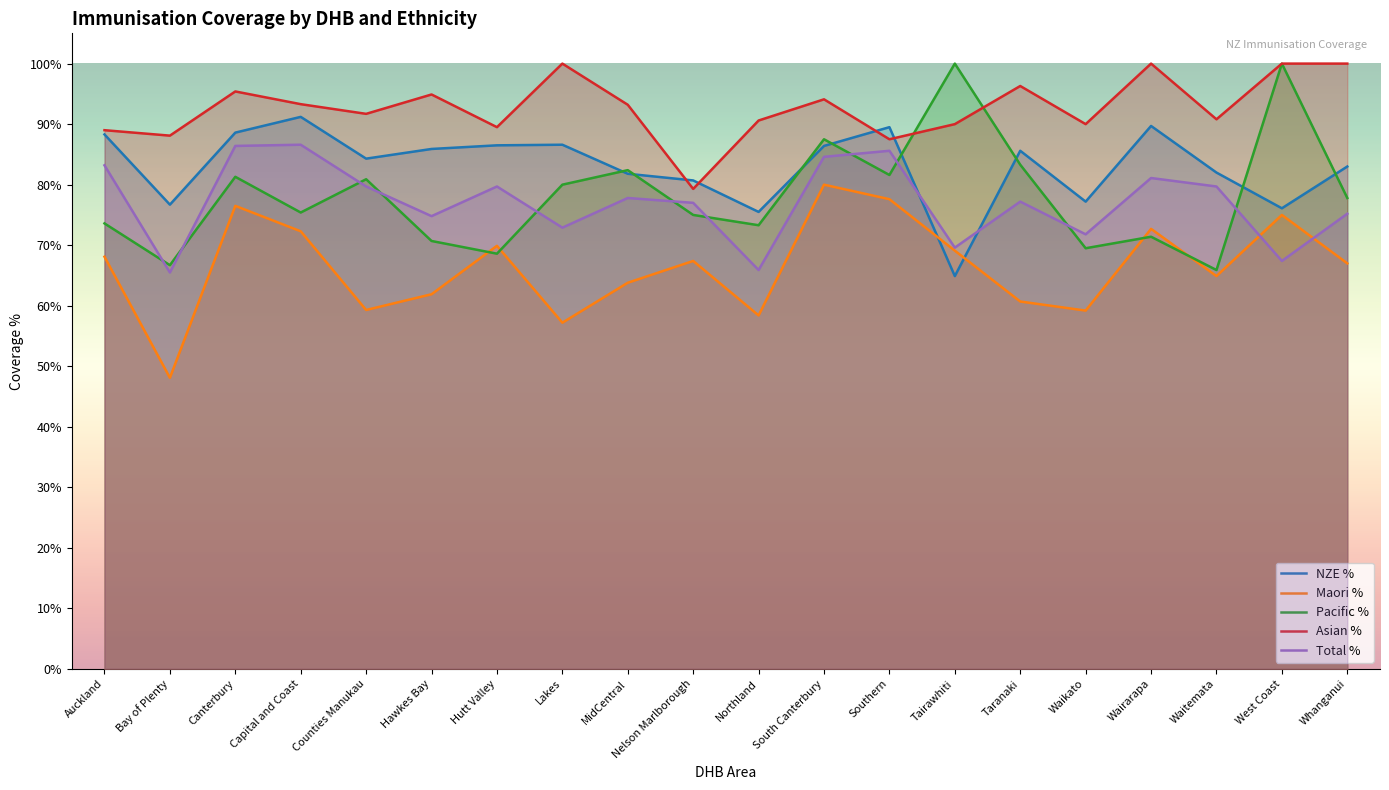

The NZE % series shows 0.9 at Taranaki. True or false?

True